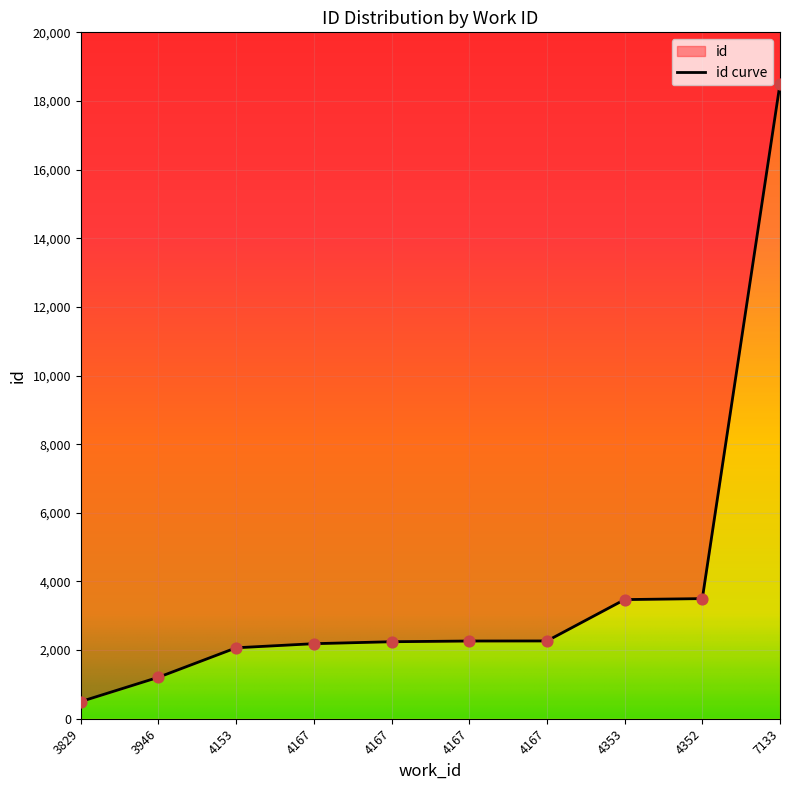

Approximately how many times larger is the value at 4167 compared to 4352?

0.6